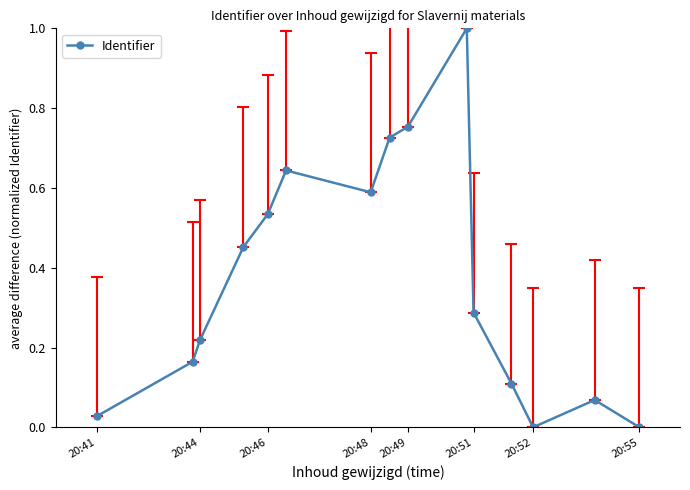

What is the average value?

0.4